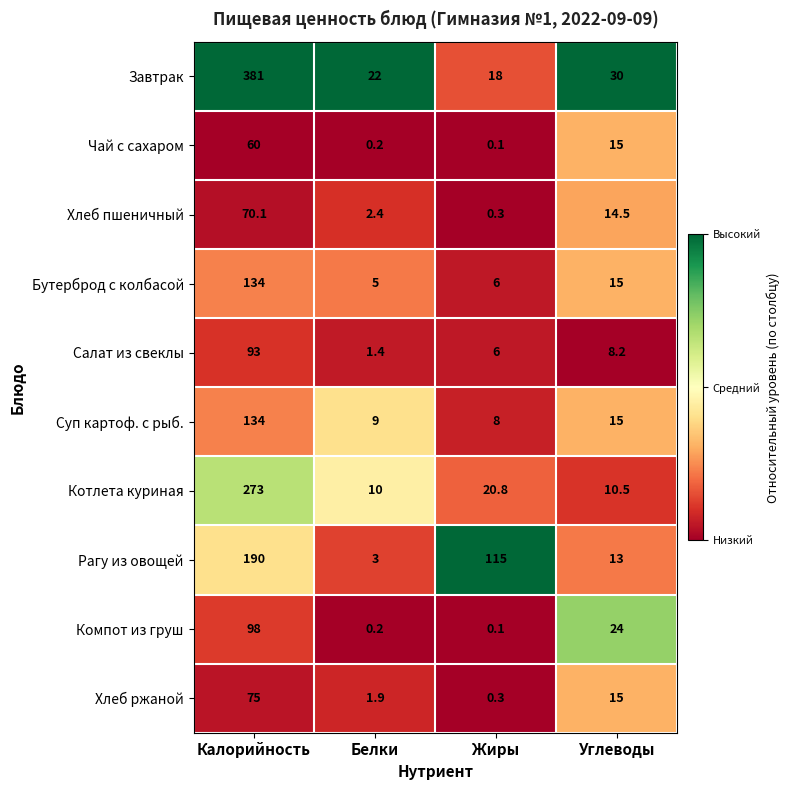

What is the average value of the Чай с сахаром series?

18.8